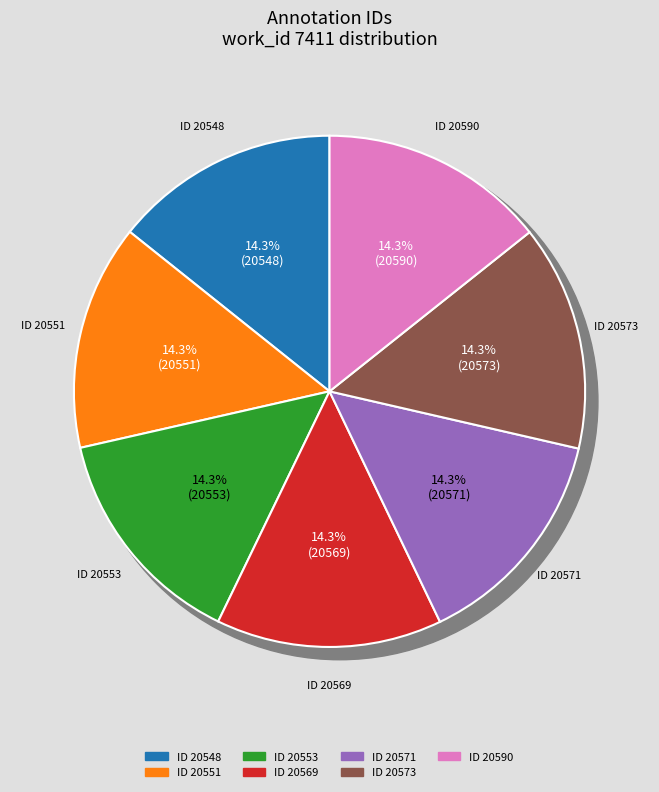

How much of the chart is everything except 20571?

85.7%